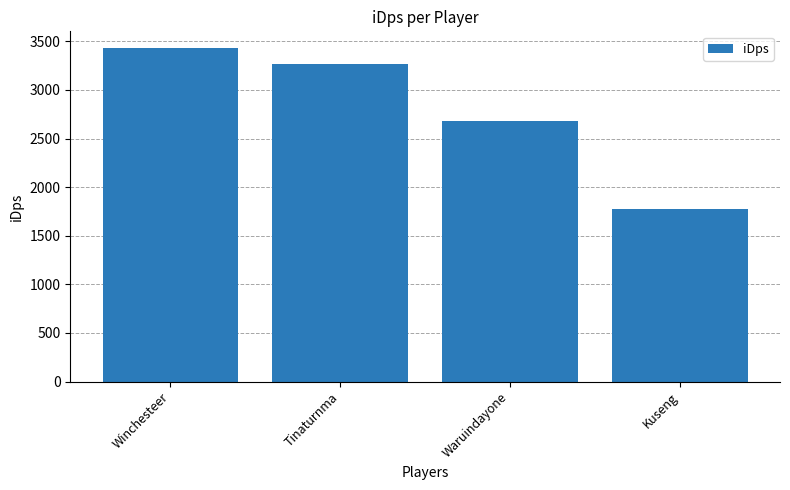

Where does the data first go above 3264?

Winchesteer